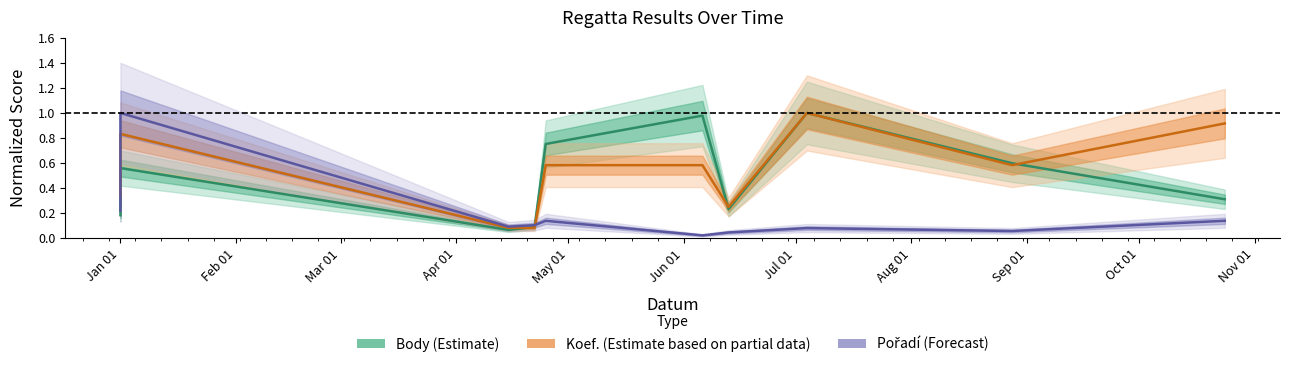

True or false: Body (Estimate) and Pořadí (Forecast) intersect in this chart.

True